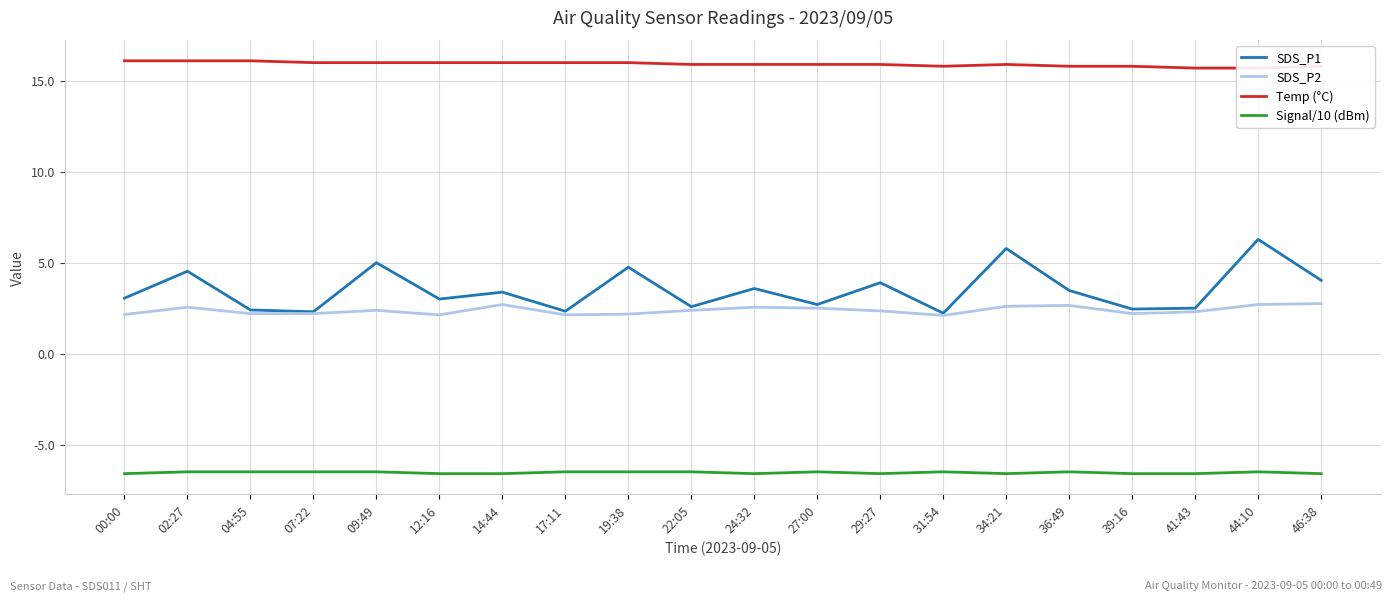

Reading left to right, extract all data points from this chart.

SDS_P1: 00:00=3.0	02:27=4.5	04:55=2.4	07:22=2.3	09:49=5.0	12:16=3.0	14:44=3.4	17:11=2.3	19:38=4.8	22:05=2.6	24:32=3.6	27:00=2.7	29:27=3.9	31:54=2.2	34:21=5.8	36:49=3.5	39:16=2.5	41:43=2.5	44:10=6.3	46:38=4.0
SDS_P2: 00:00=2.1	02:27=2.5	04:55=2.2	07:22=2.2	09:49=2.4	12:16=2.1	14:44=2.7	17:11=2.1	19:38=2.2	22:05=2.4	24:32=2.5	27:00=2.5	29:27=2.4	31:54=2.1	34:21=2.6	36:49=2.6	39:16=2.2	41:43=2.3	44:10=2.7	46:38=2.8
Temp (°C): 00:00=16.1	02:27=16.1	04:55=16.1	07:22=16.0	09:49=16.0	12:16=16.0	14:44=16.0	17:11=16.0	19:38=16.0	22:05=15.9	24:32=15.9	27:00=15.9	29:27=15.9	31:54=15.8	34:21=15.9	36:49=15.8	39:16=15.8	41:43=15.7	44:10=15.7	46:38=15.8
Signal/10 (dBm): 00:00=-6.6	02:27=-6.5	04:55=-6.5	07:22=-6.5	09:49=-6.5	12:16=-6.6	14:44=-6.6	17:11=-6.5	19:38=-6.5	22:05=-6.5	24:32=-6.6	27:00=-6.5	29:27=-6.6	31:54=-6.5	34:21=-6.6	36:49=-6.5	39:16=-6.6	41:43=-6.6	44:10=-6.5	46:38=-6.6